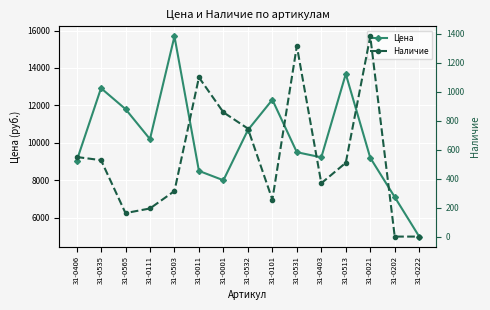

What is the difference between the Наличие values at 31-0513 and 31-0531?

805.0